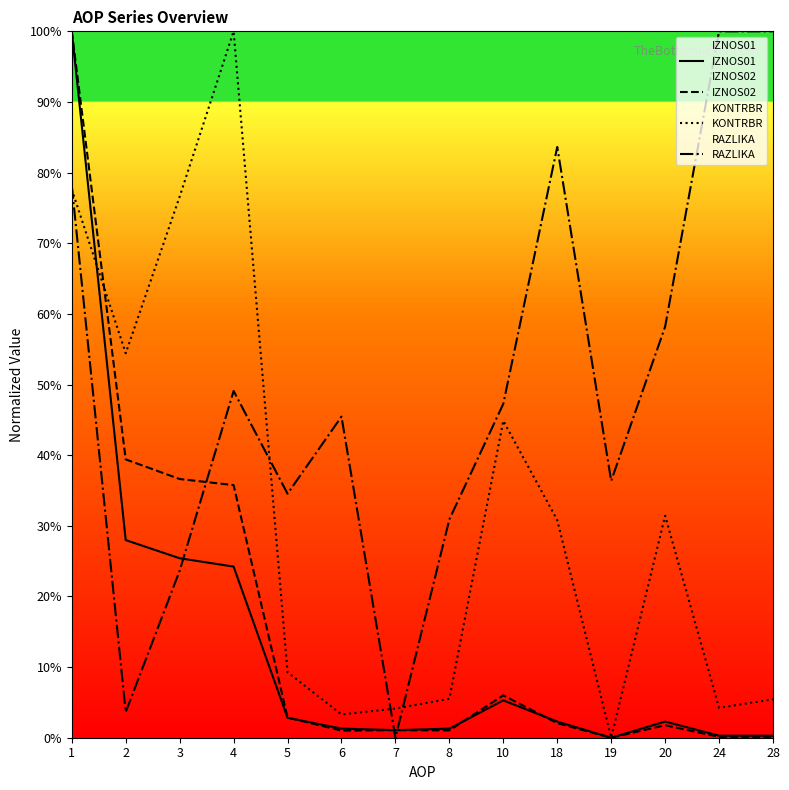

In KONTRBR, how many points are higher than both neighbors (excluding endpoints)?

3